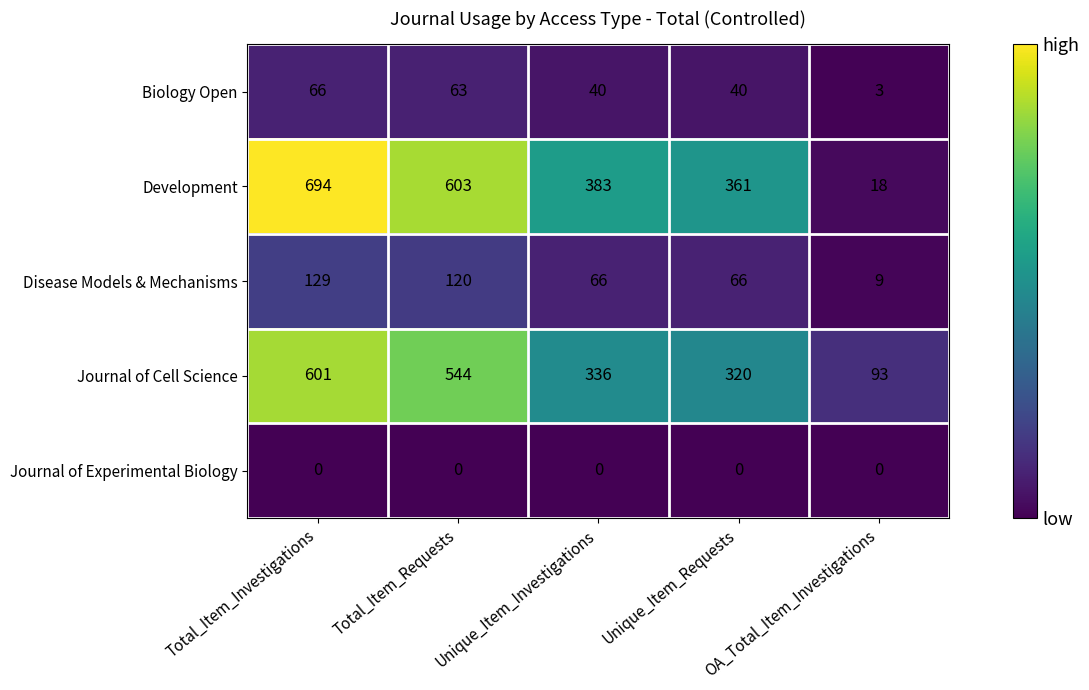

Which category has the highest value across all series?

Total_Item_Investigations